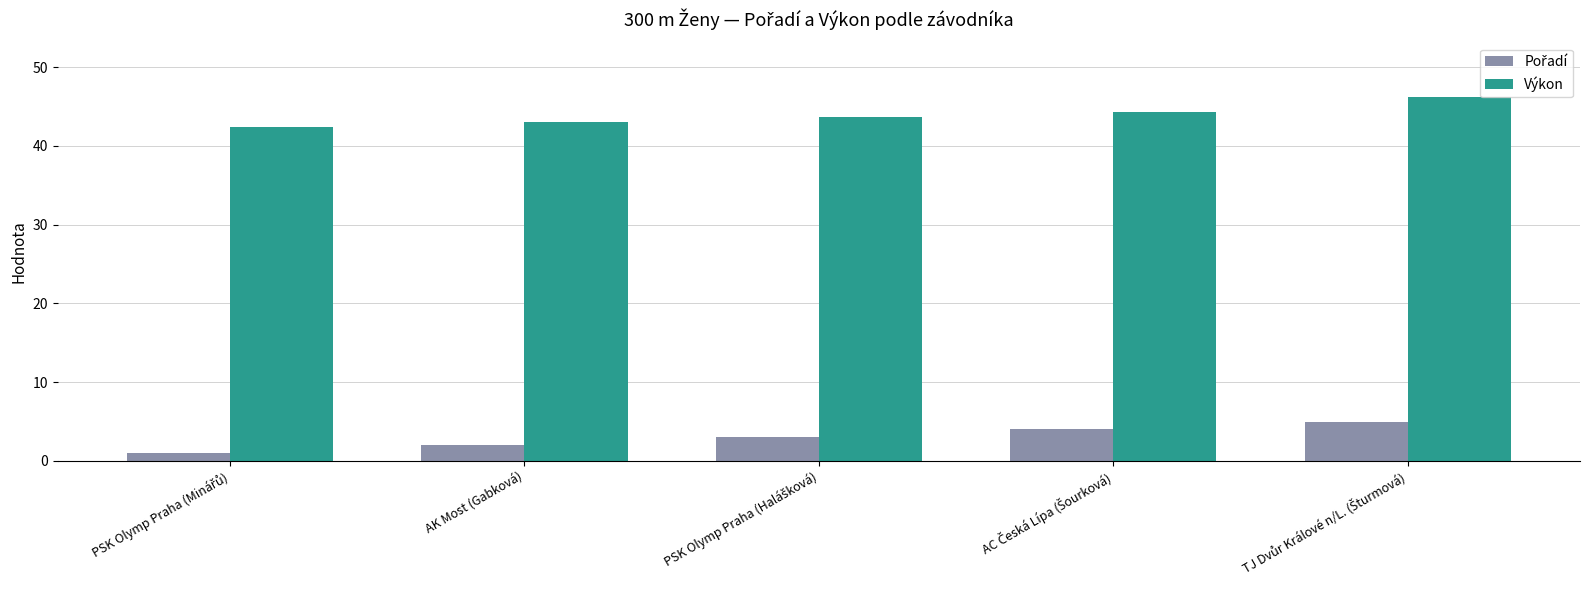

What is the sum of all Výkon values?

219.8